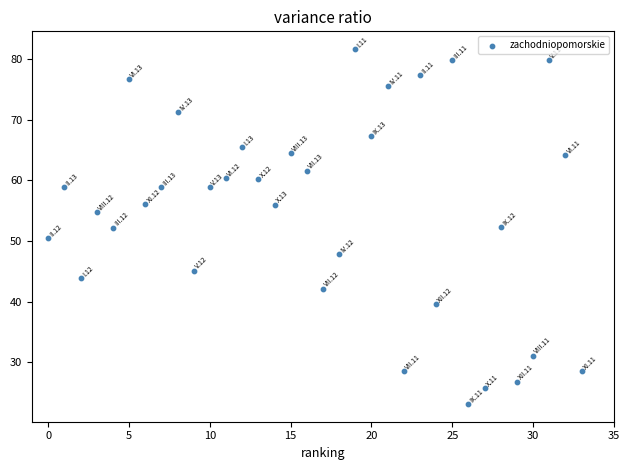

What is the range of Y values (max minus min)?

58.6